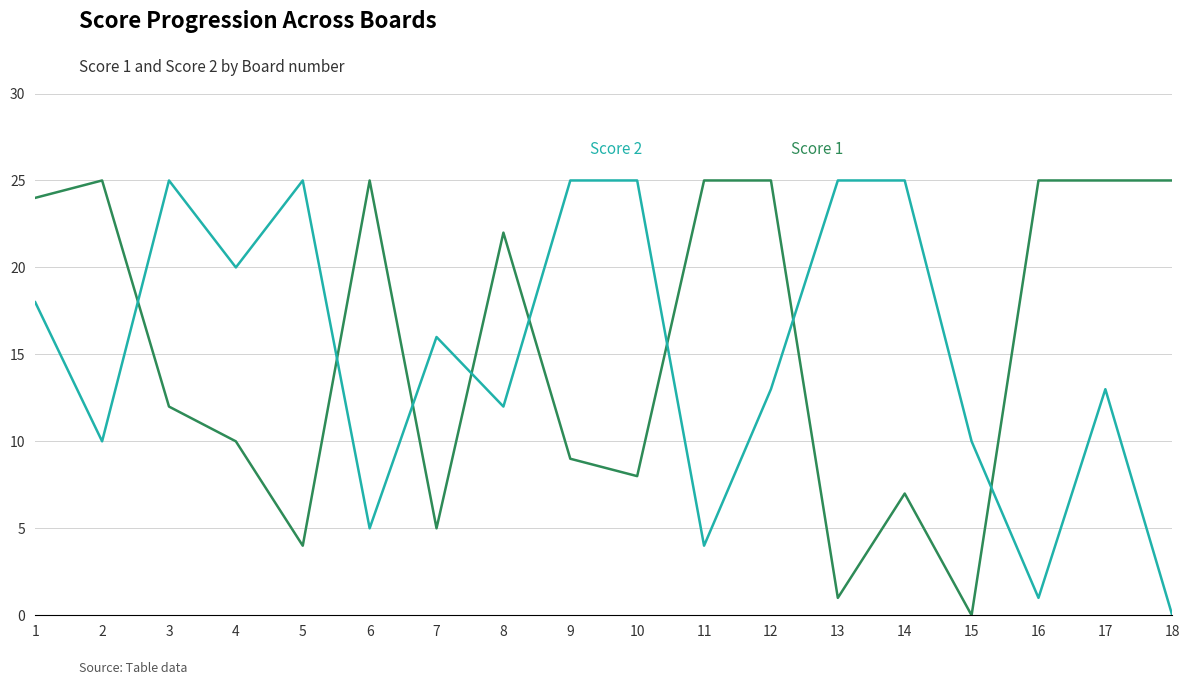

What is the maximum value shown in the chart?

25